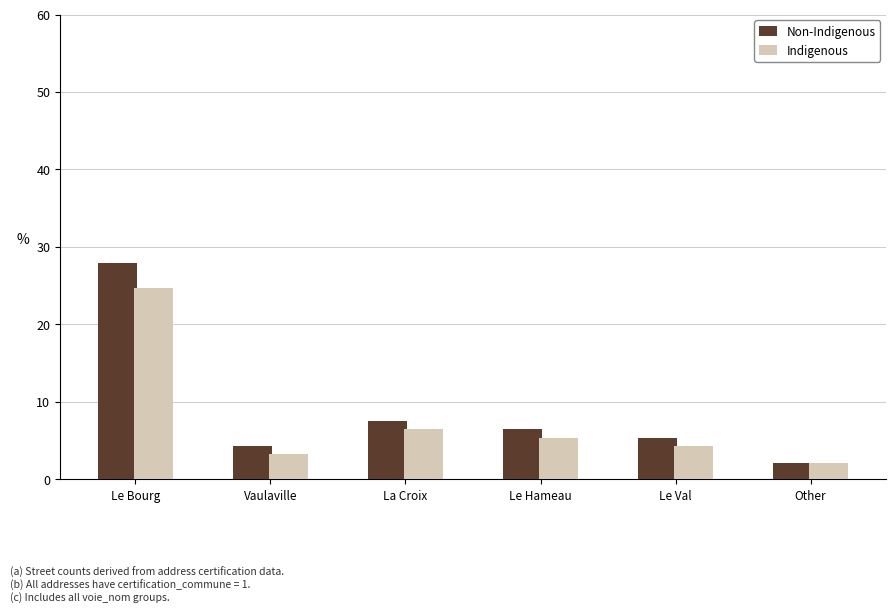

What is the label of the 2nd bar from the left?

Vaulaville